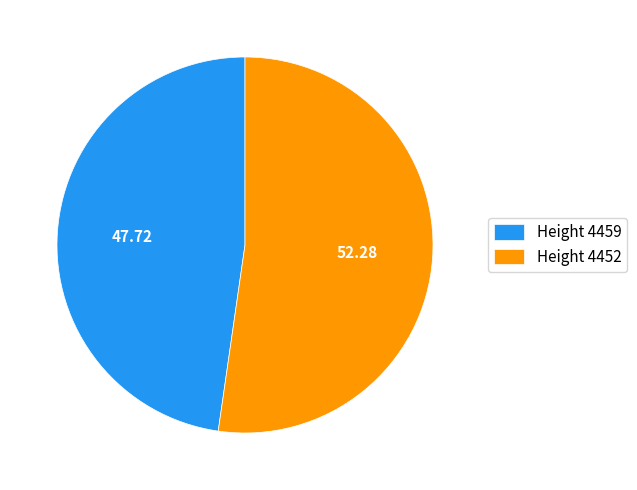

Count the number of slices in the pie.

2